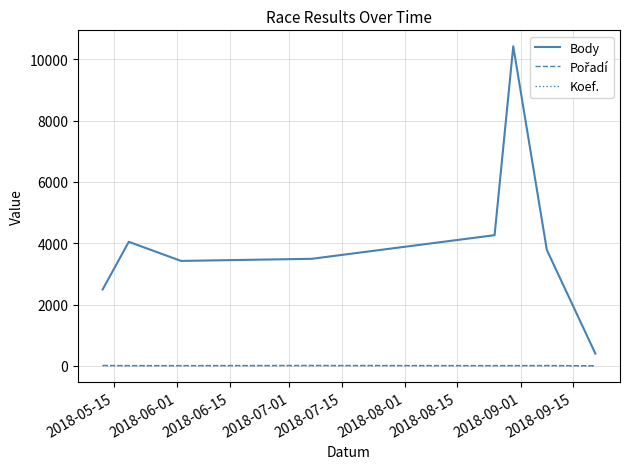

What is the sum of all Body values?

32330